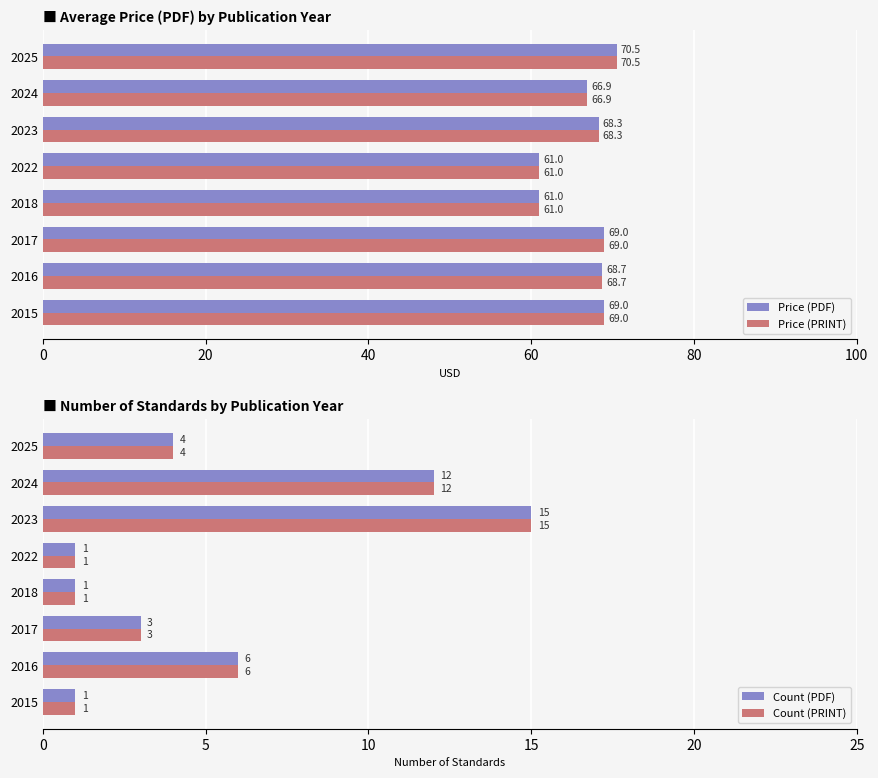

The value of Count (PRINT) at 2023 is 6.6. True or false?

False